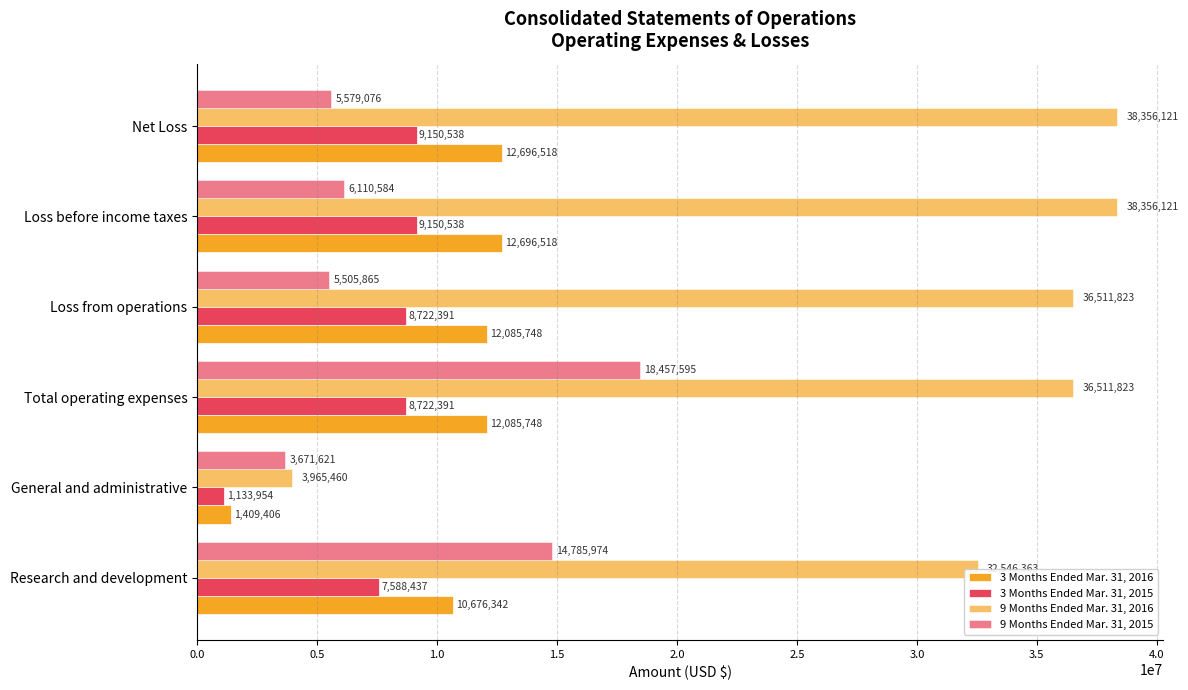

List the series in order of their peak value, highest first.

9 Months Ended Mar. 31, 2016, 9 Months Ended Mar. 31, 2015, 3 Months Ended Mar. 31, 2016, 3 Months Ended Mar. 31, 2015